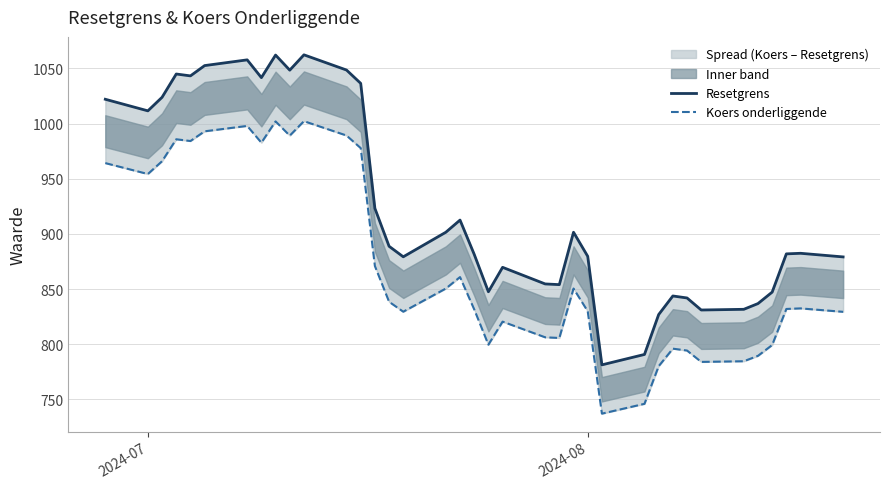

True or false: Resetgrens and Koers onderliggende intersect in this chart.

False